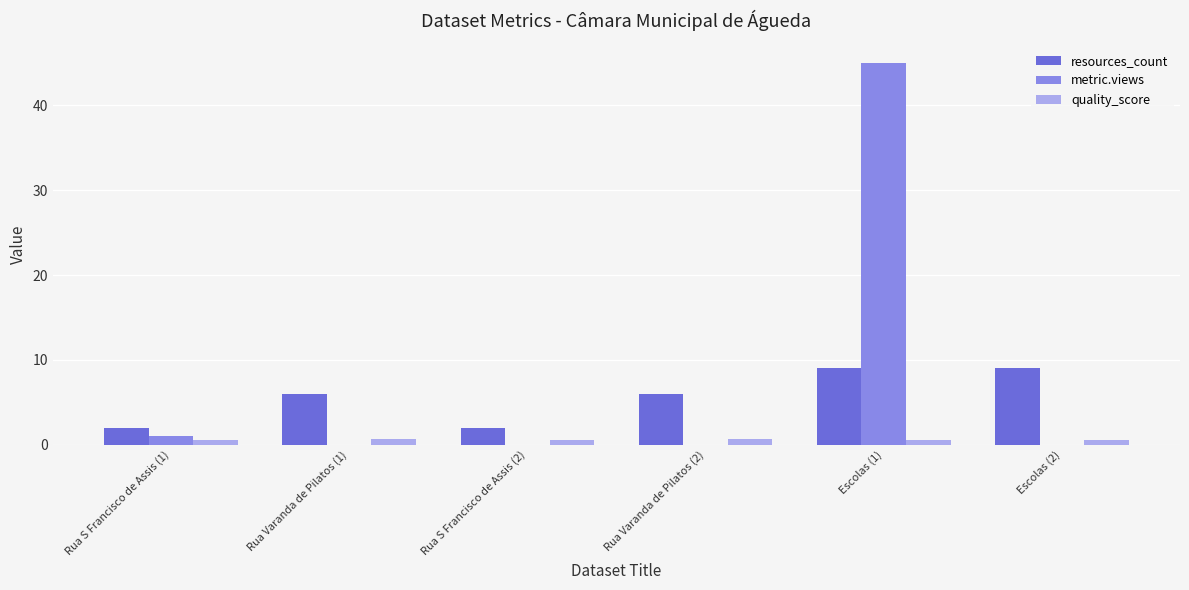

Is it true that resources_count equals 2.0 at Rua S Francisco de Assis (2)?

True